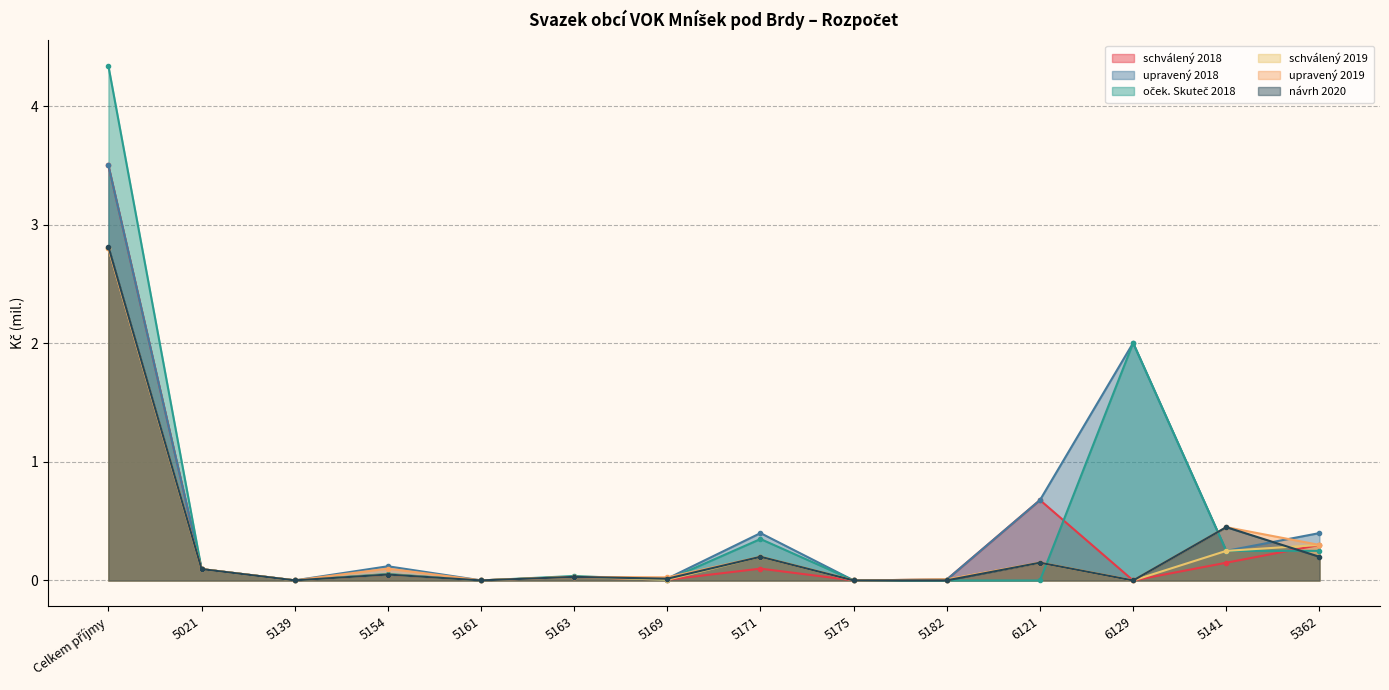

True or false: návrh 2020 has a value of 1.1 at 6129.

False